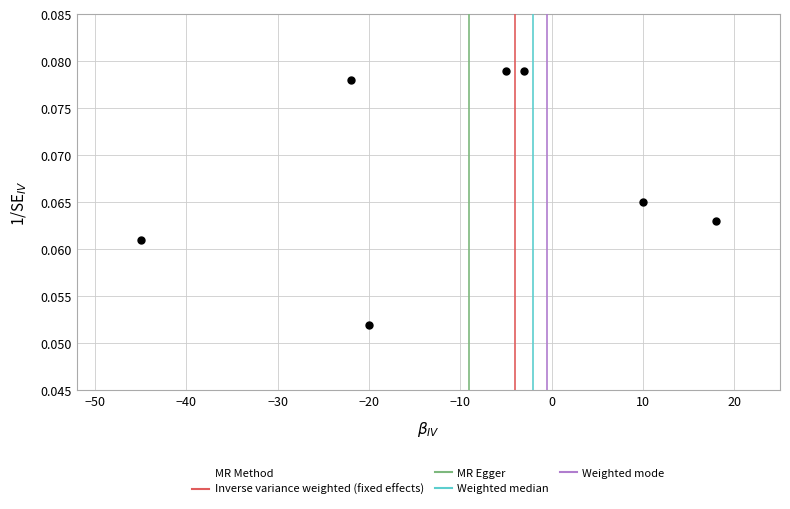

What is the range of X values (max minus min)?

63.0